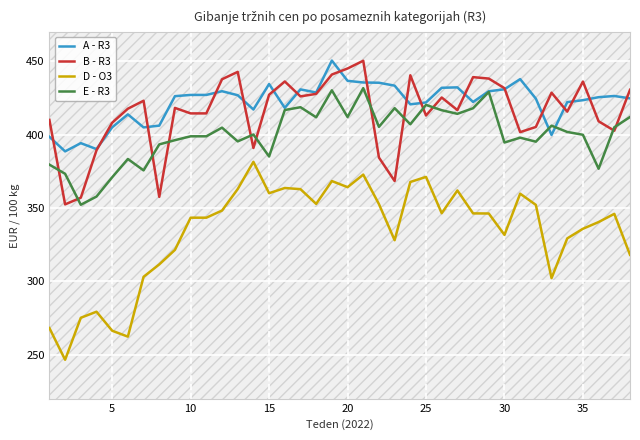

How many data points in D - O3 are less than 346?

18